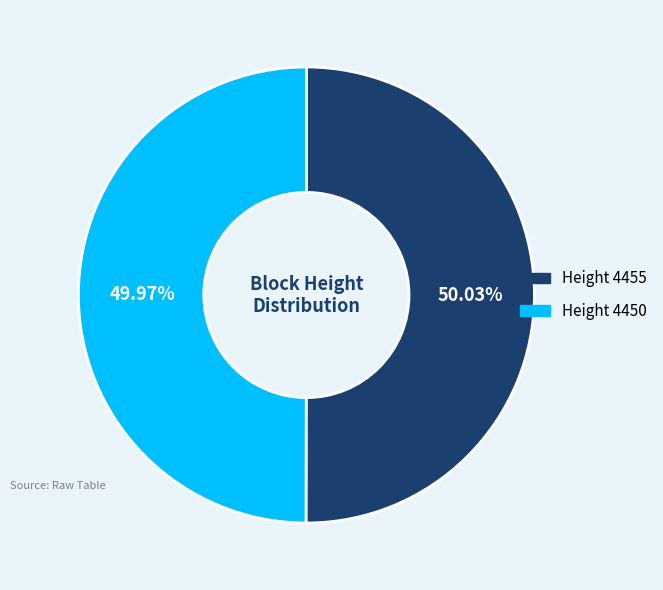

Combined, do Height 4450 and Height 4455 account for over 50%?

Yes